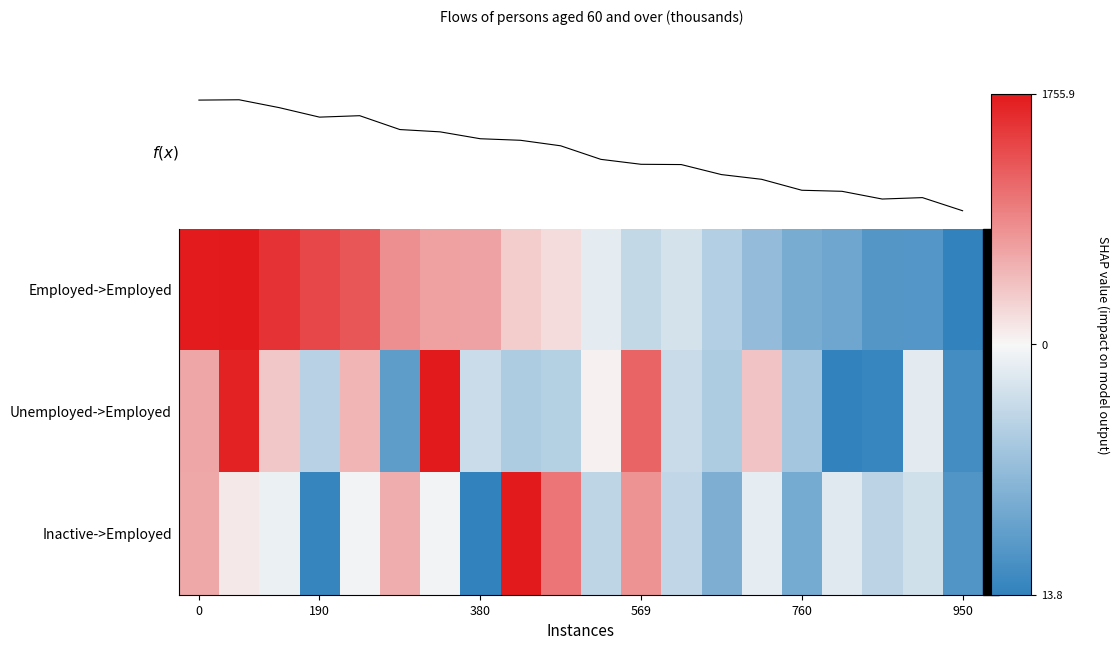

What is the total value across all series at 14?

-0.3